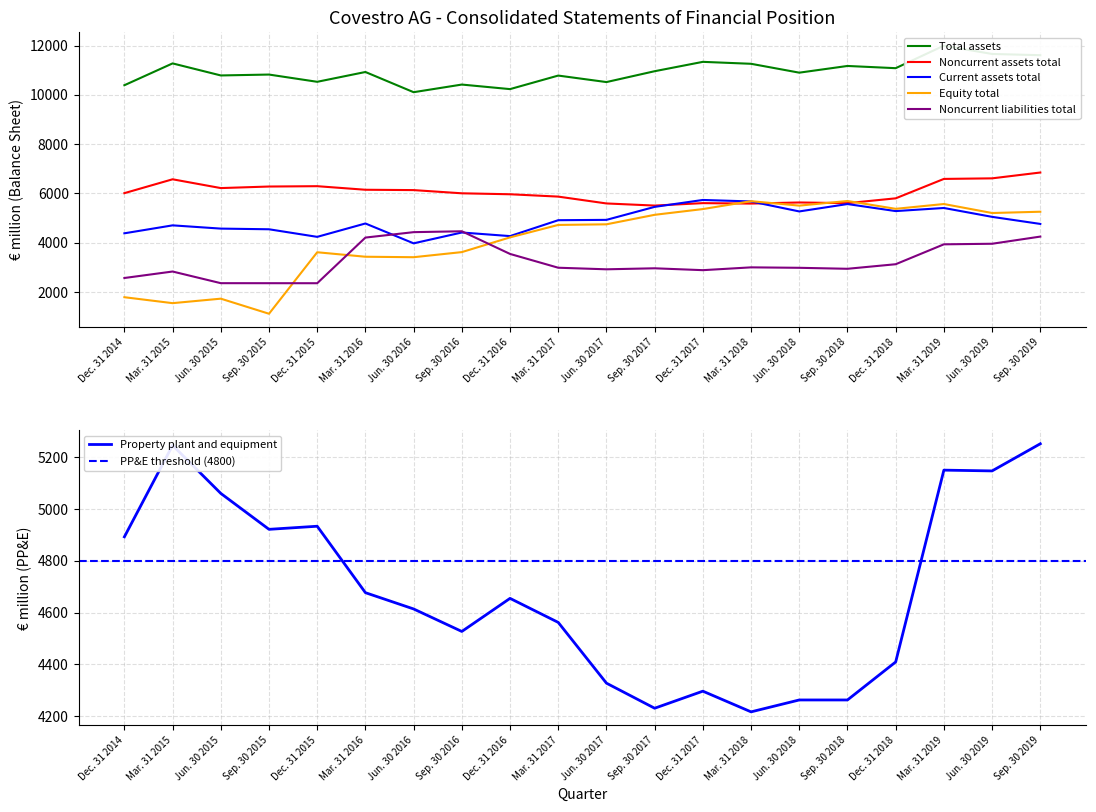

Between which two adjacent categories do Noncurrent liabilities total and Current assets total first intersect?

Mar. 31 2016 and Jun. 30 2016